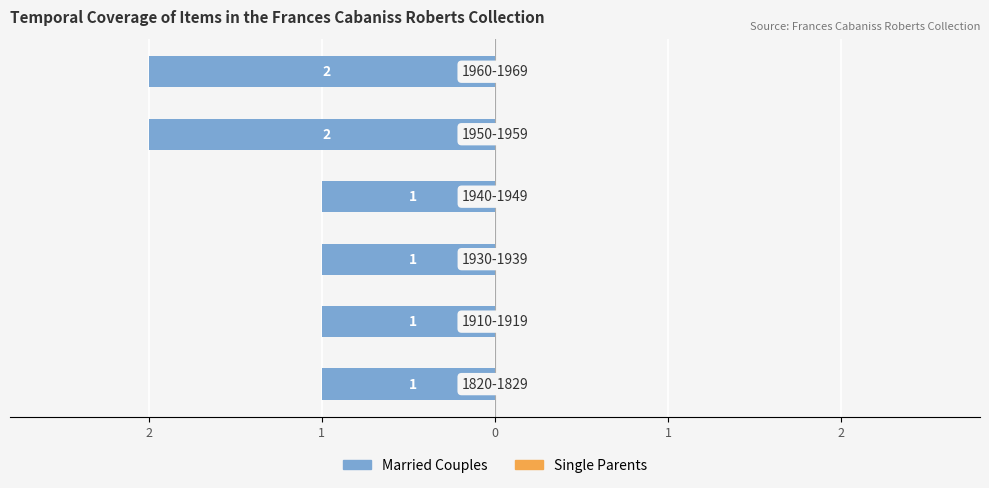

Are the bars horizontal?

Yes